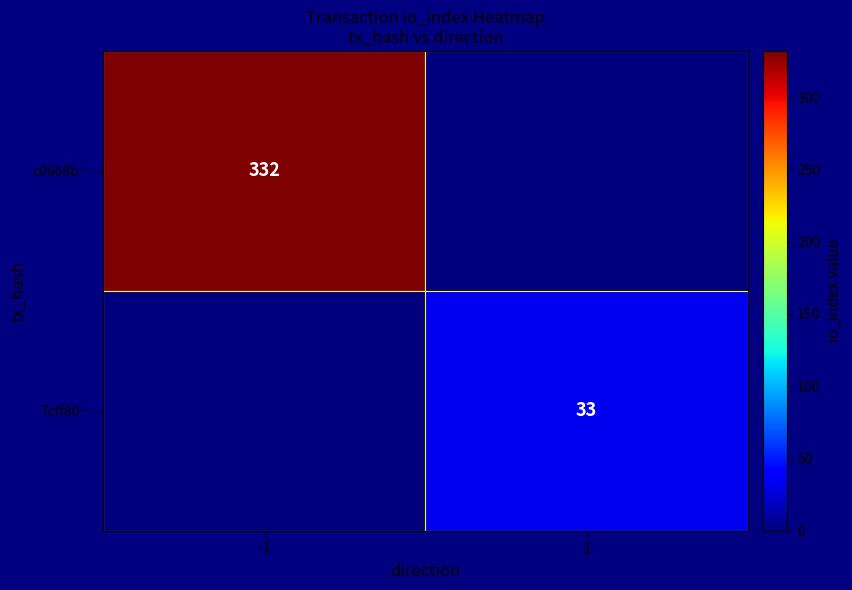

Is it true that 7cff80… equals 33 at 1?

True